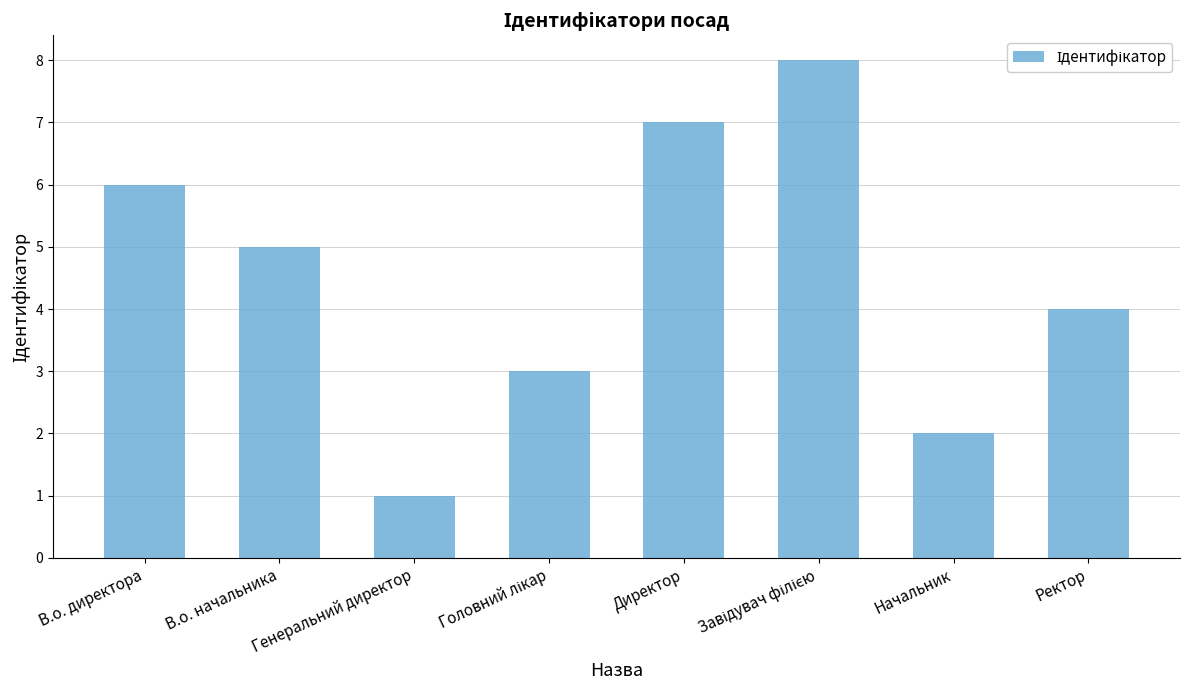

What is the difference between the values at Генеральний директор and В.о. директора?

5